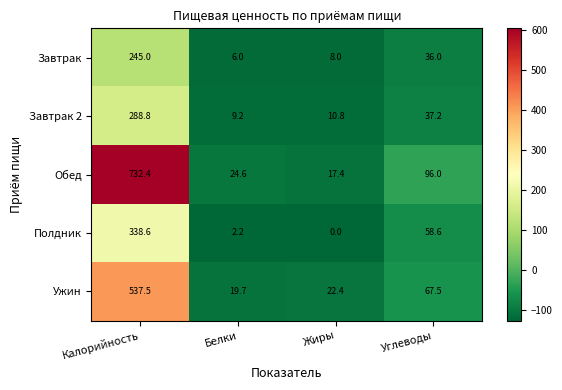

Reading left to right, transcribe all the data shown in this chart.

Завтрак: 245.0	6.0	8.0	36.0
Завтрак 2: 288.8	9.2	10.8	37.2
Обед: 732.4	24.6	17.4	96.0
Полдник: 338.6	2.2	0.0	58.6
Ужин: 537.5	19.7	22.4	67.5